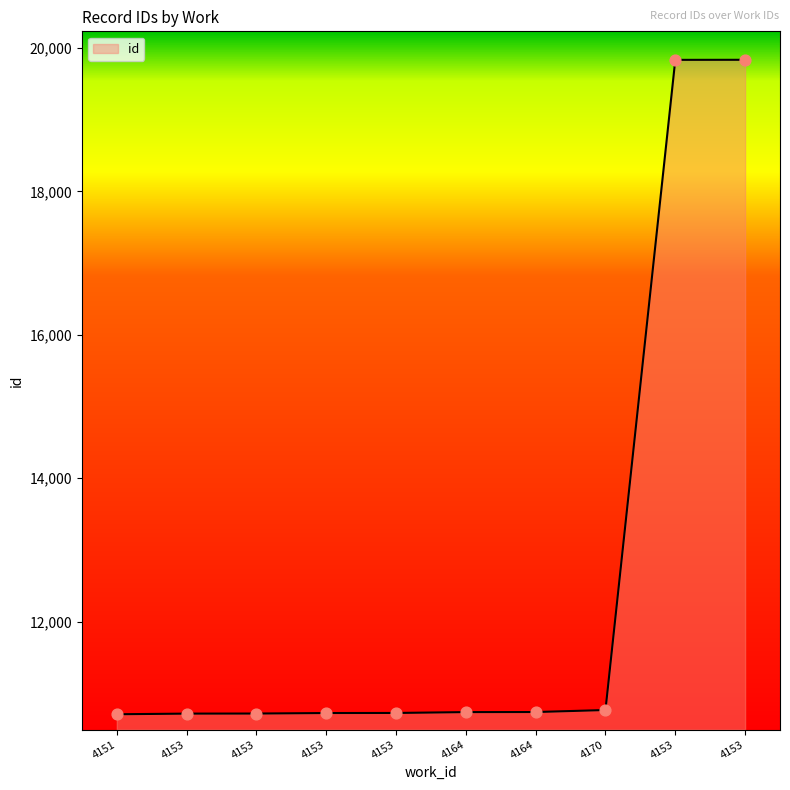

Approximately how many times larger is the value at 4151 compared to 4153?

1.0